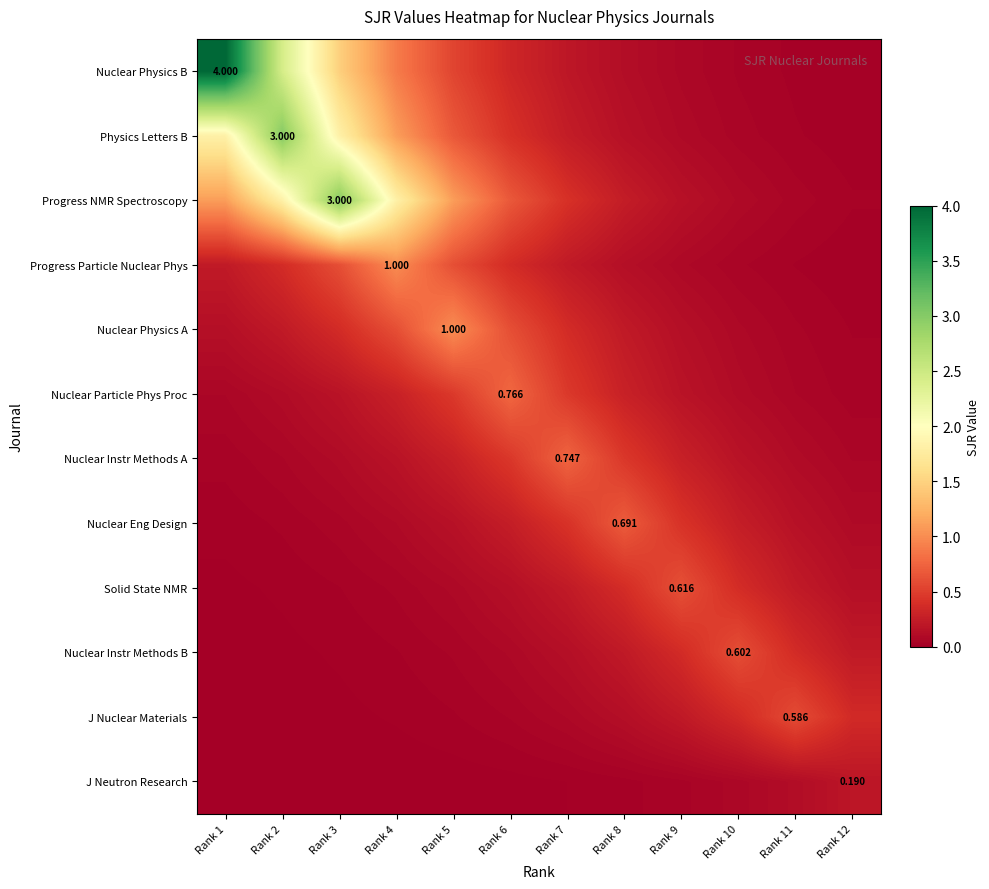

How many series are shown in this chart?

12